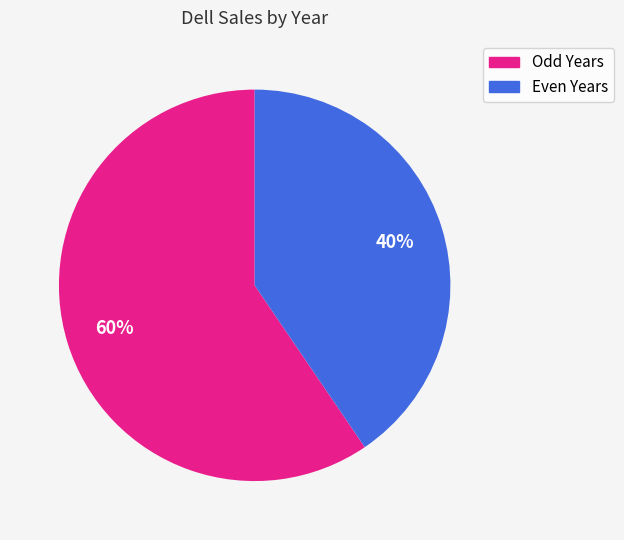

To the nearest percent, what is the average slice percentage?

50%